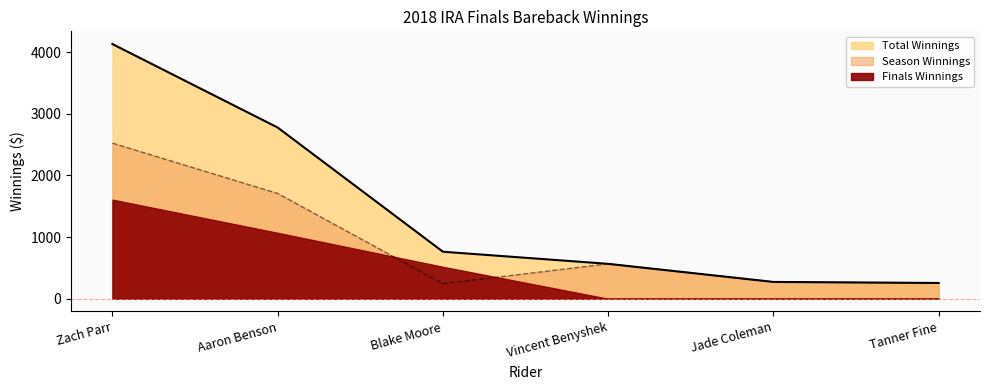

What is the total value across all series at Aaron Benson?

4483.1